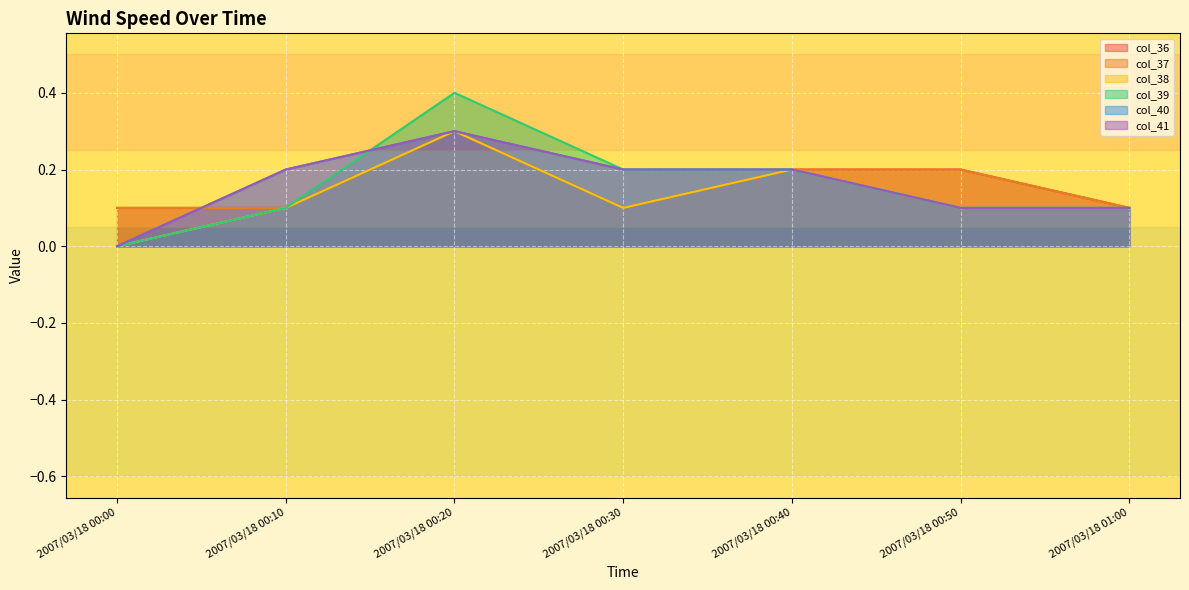

At how many categories does at least one series exceed 0?

7